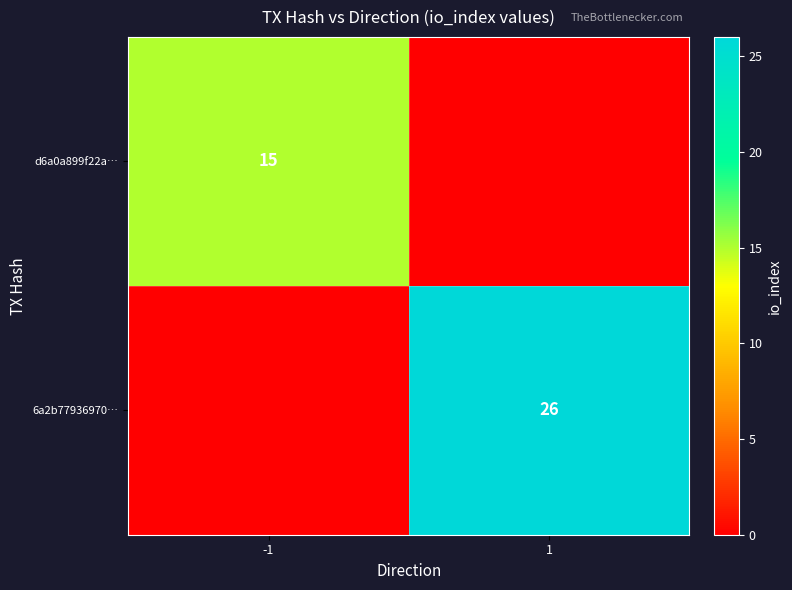

Which has a higher value, 1 or -1?

-1